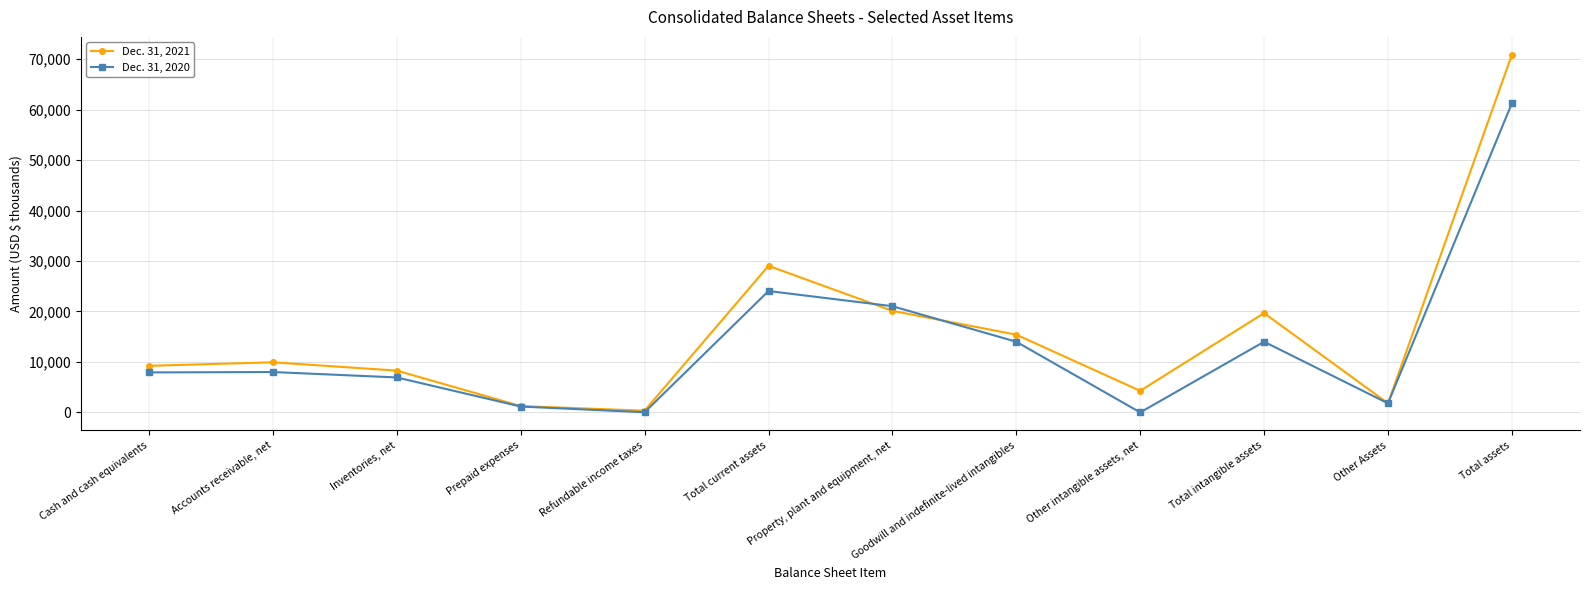

How many lines are shown in the chart?

2